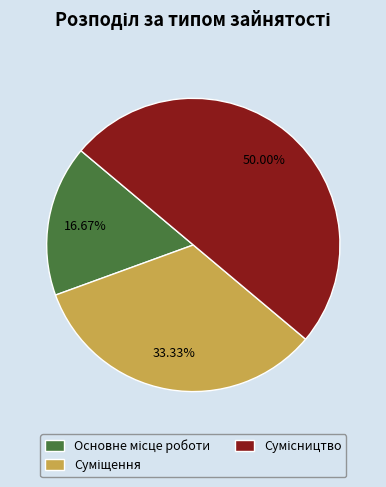

How many slices are in this pie chart?

3